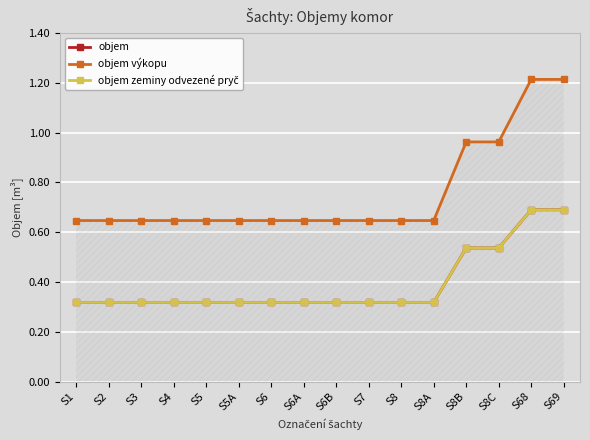

At which label is objem výkopu closest to 0?

S1